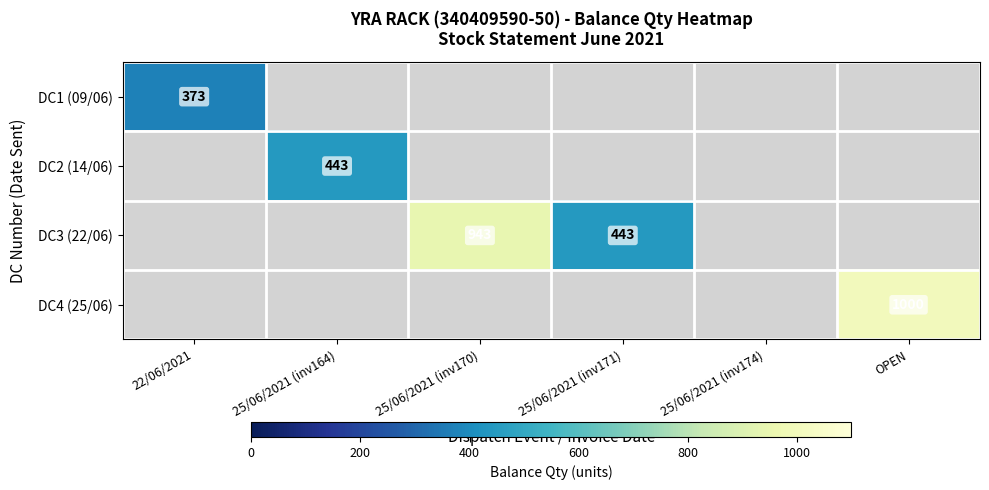

True or false: DC3 (22/06) has a value of 241 at 25/06/2021 (inv170).

False